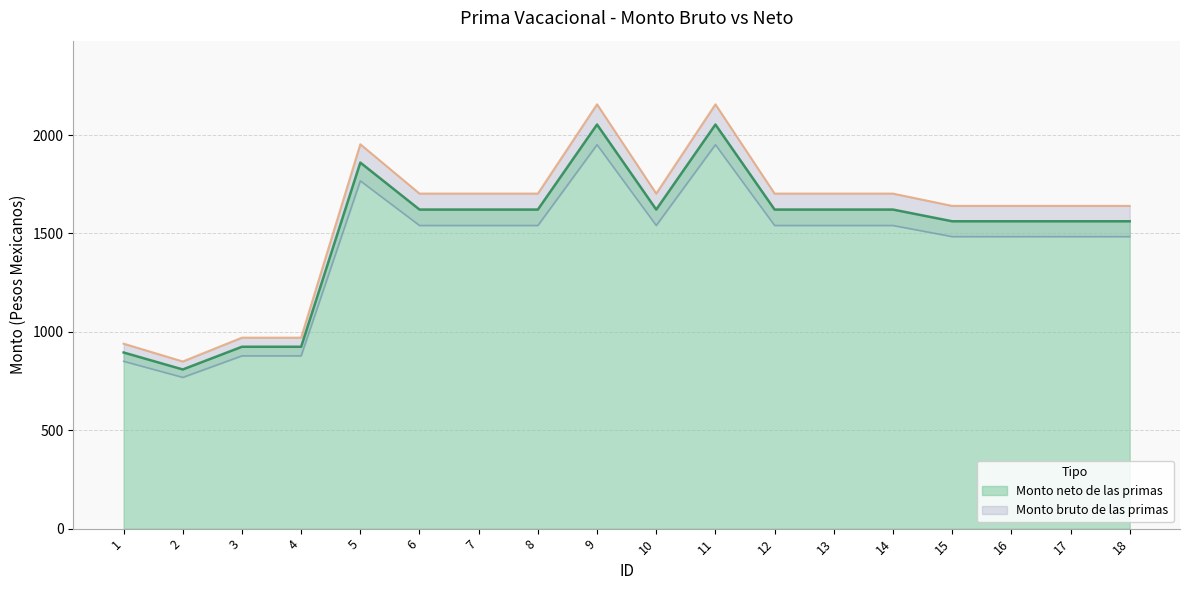

At which label does Monto bruto de las primas reach its minimum?

2